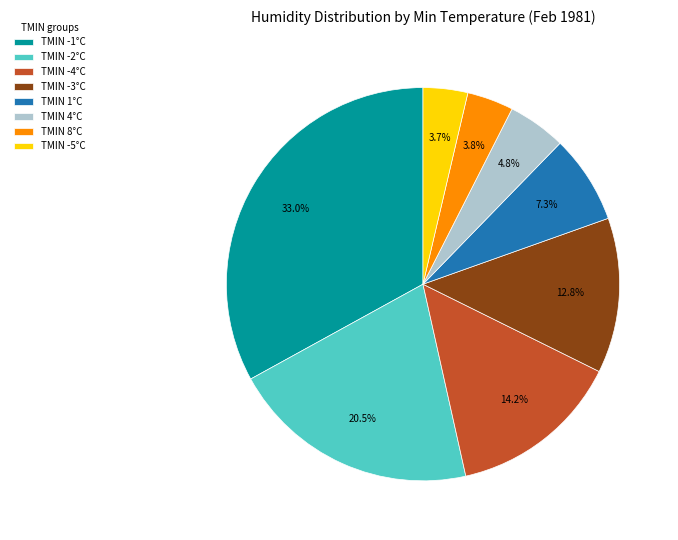

Does any single category account for the majority?

No